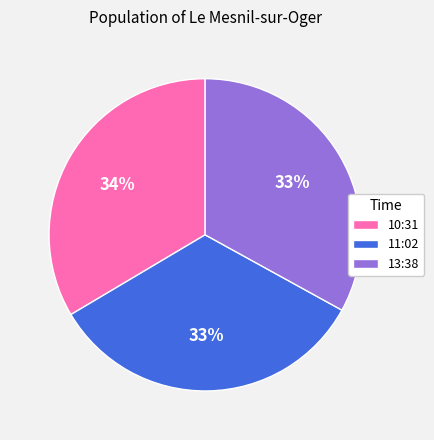

To the nearest percent, what is the average slice percentage?

33%